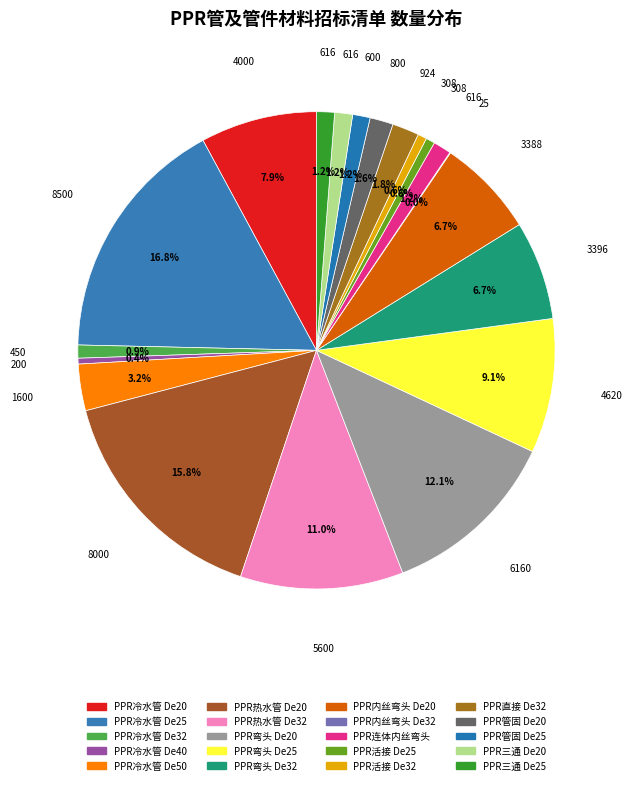

Which slice is the largest?

PPR冷水管 De25